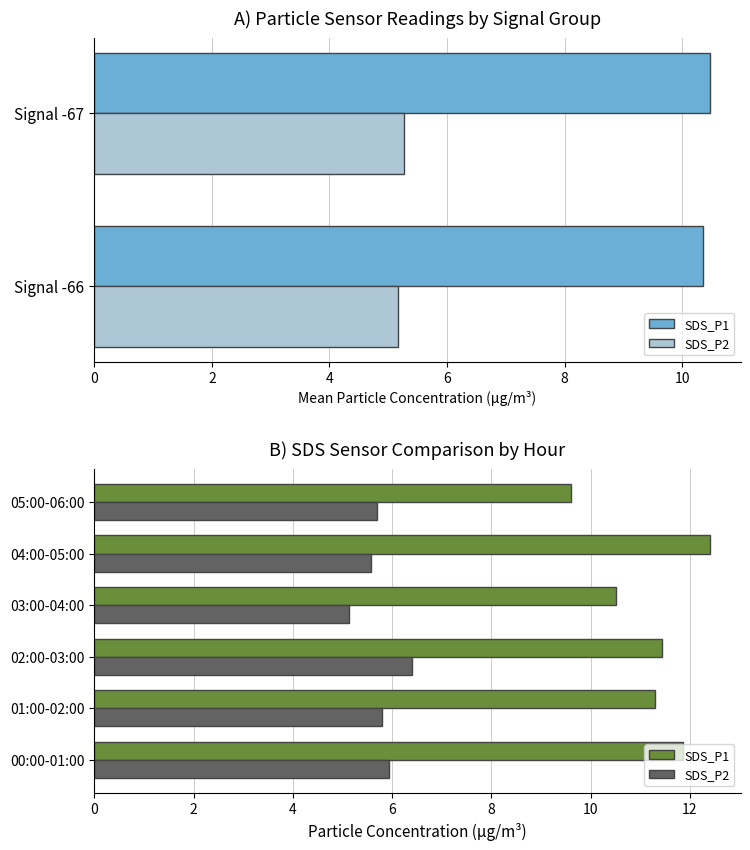

What is the difference between the SDS_P2 values at 02:00-03:00 and 04:00-05:00?

0.8